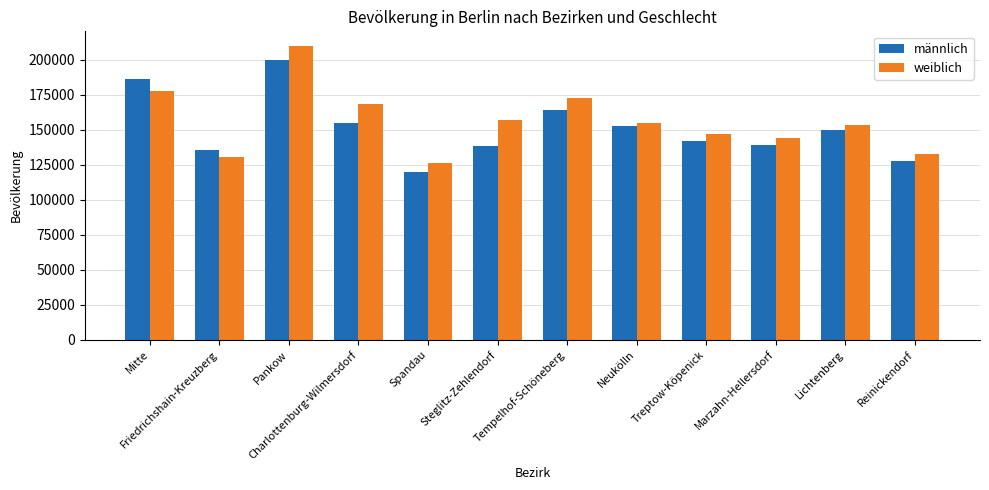

Which series has the widest spread of values?

weiblich